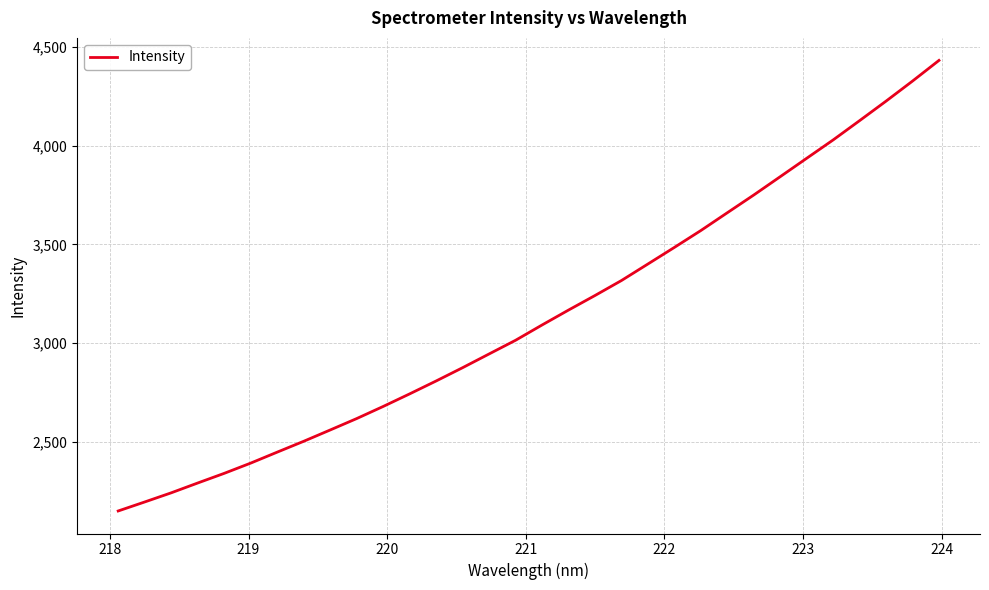

What is the greatest value displayed?

4432.7